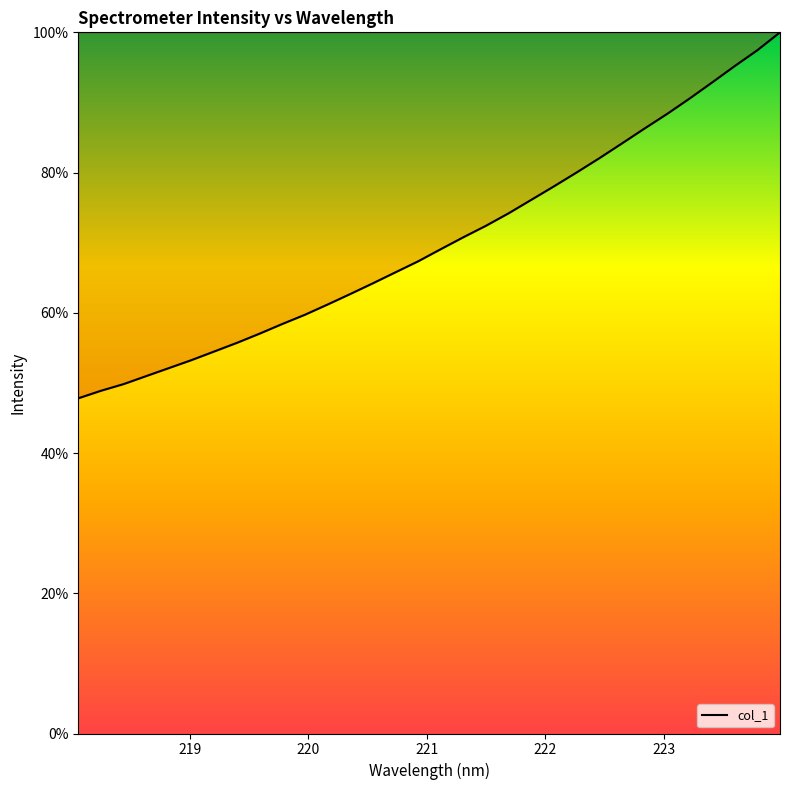

What is the difference between the maximum and minimum values?

52.2